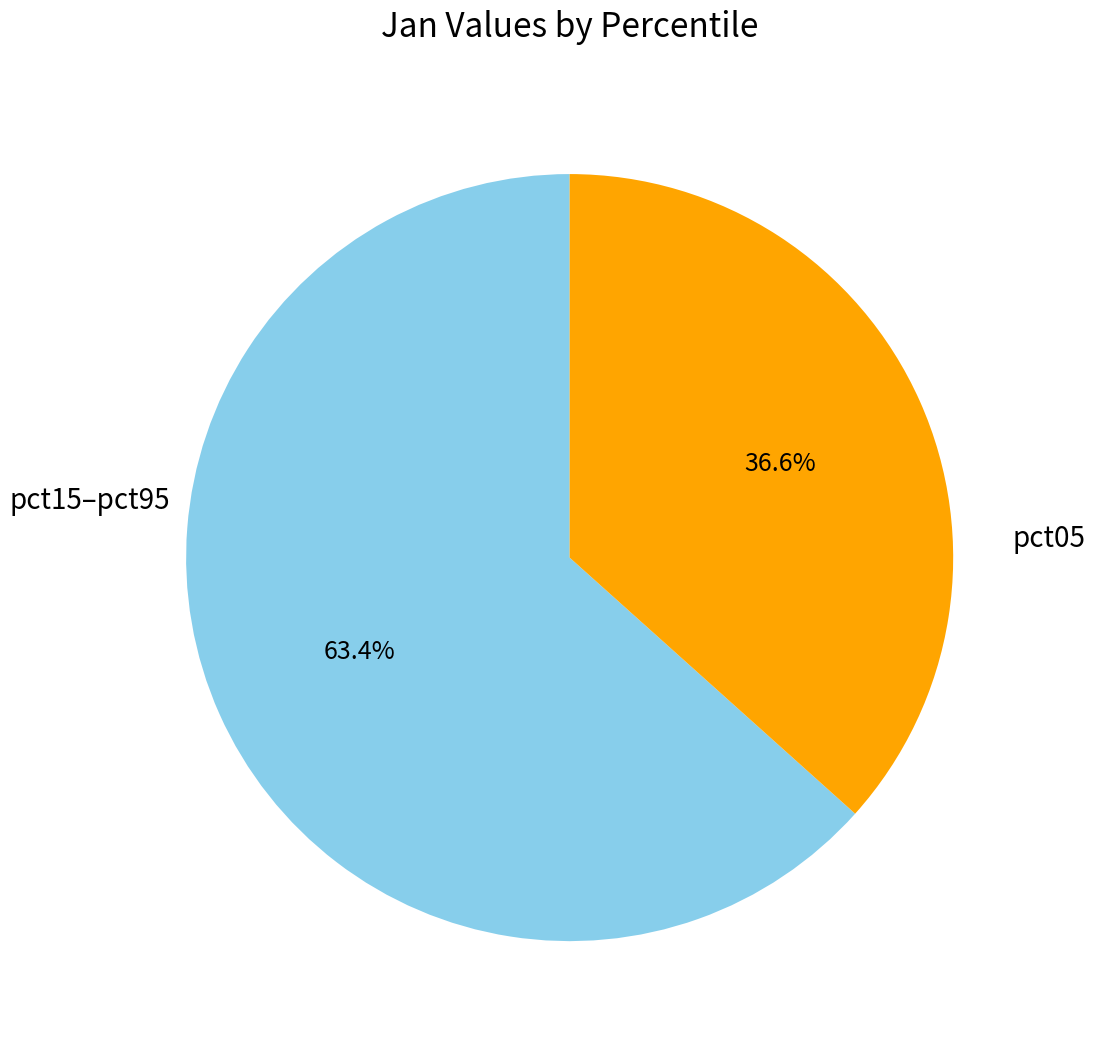

Combined, do pct05 and pct15–pct95 account for over 50%?

Yes